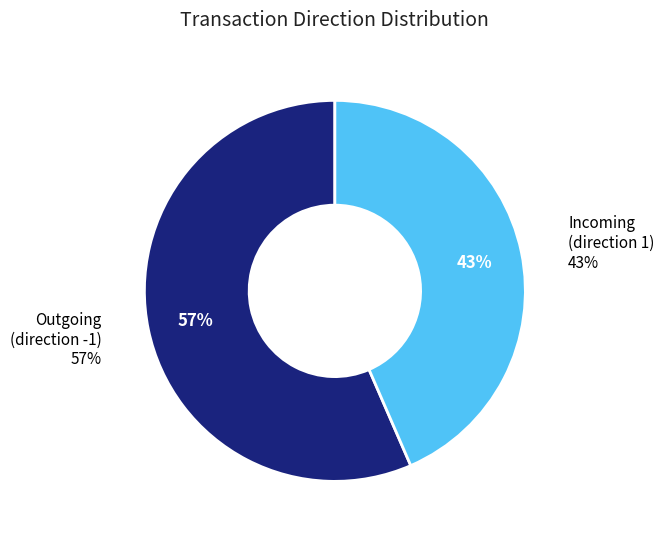

Between 1 and -1, which is larger?

-1